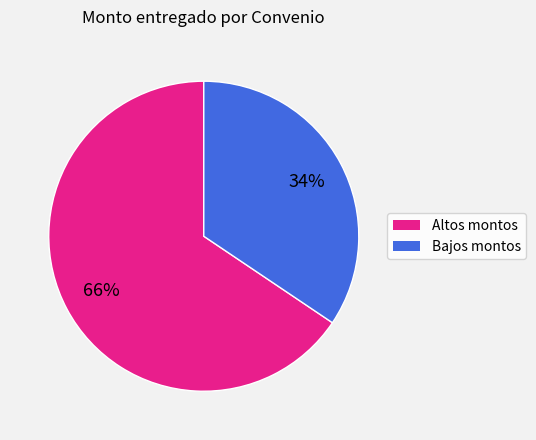

Is there any slice that represents more than half of the pie?

Yes